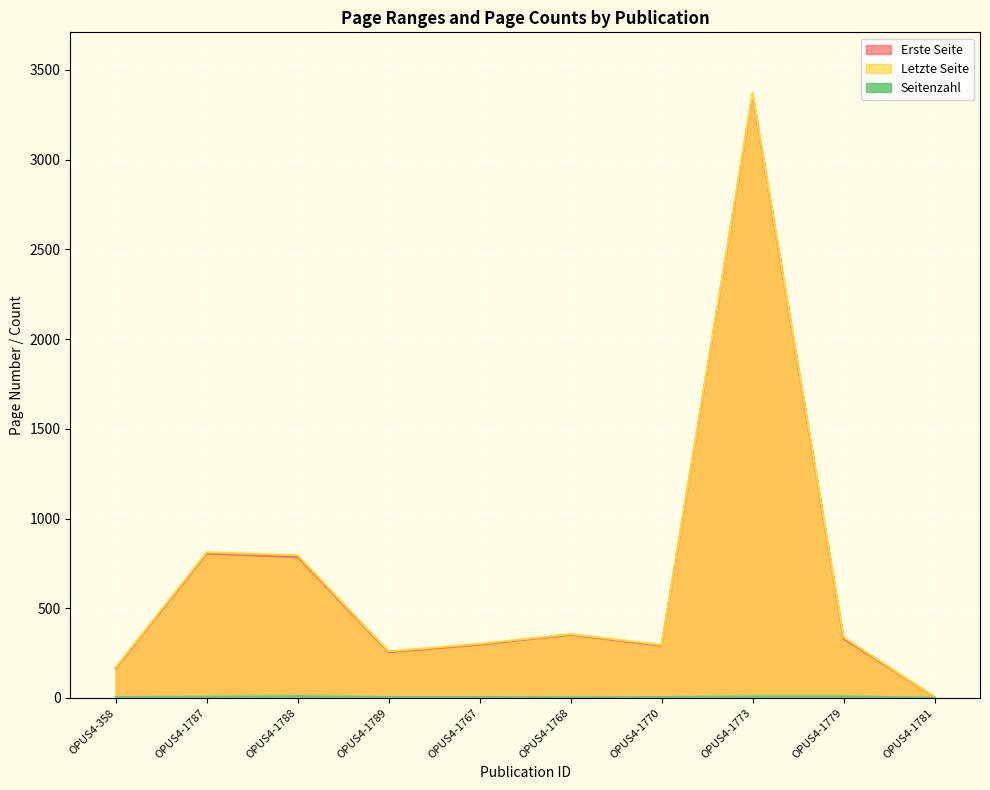

True or false: Letzte Seite has more than 0 interior local peaks.

True